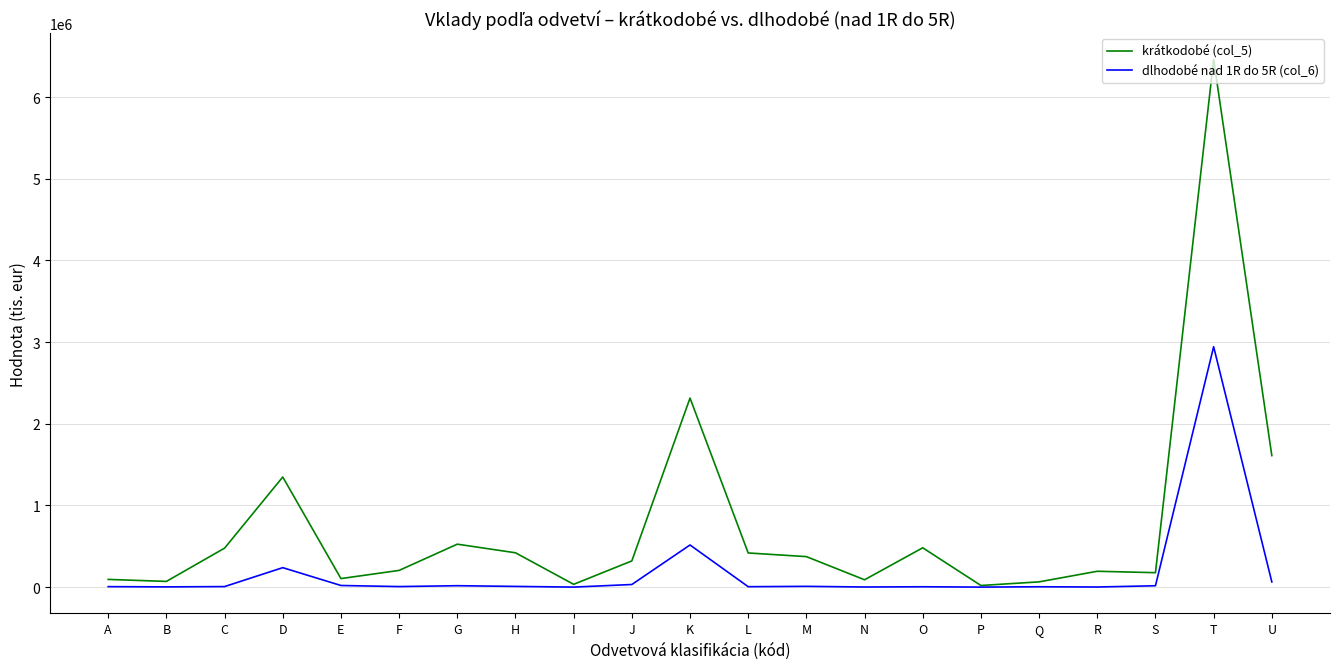

The value of krátkodobé (col_5) at S is 176883. True or false?

True